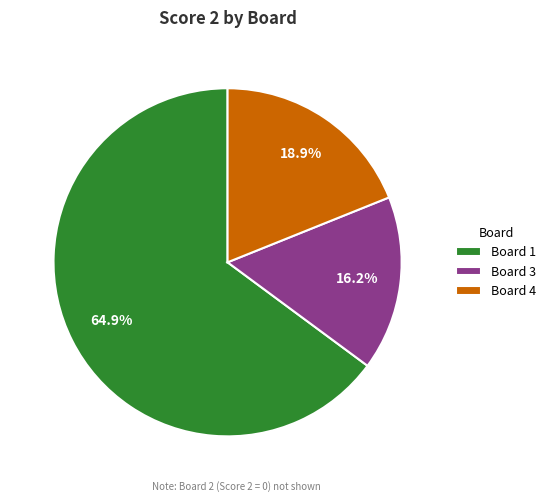

Which slice represents more than half of the pie?

Board 1